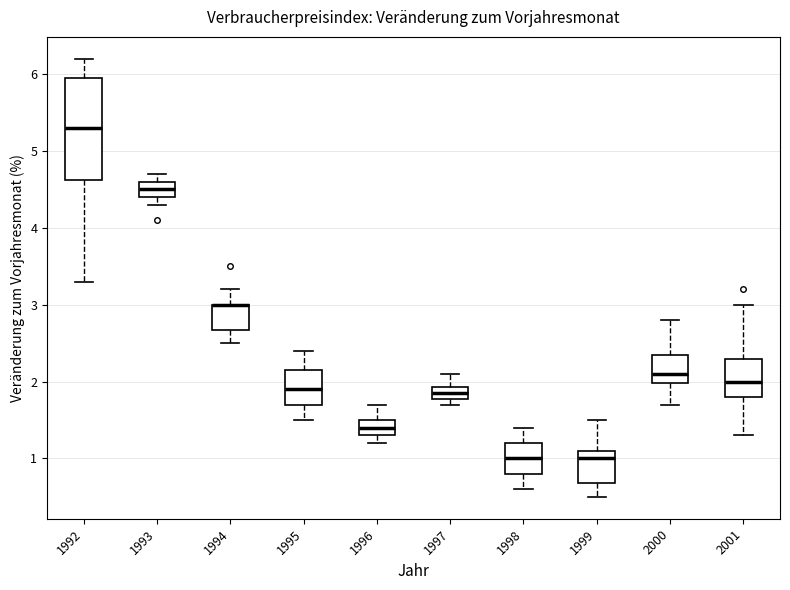

Where does the upper whisker of the box at x = 1992 end on the y-axis? The values are not printed on the chart, so give them approximately, as read against the axis.

6.2